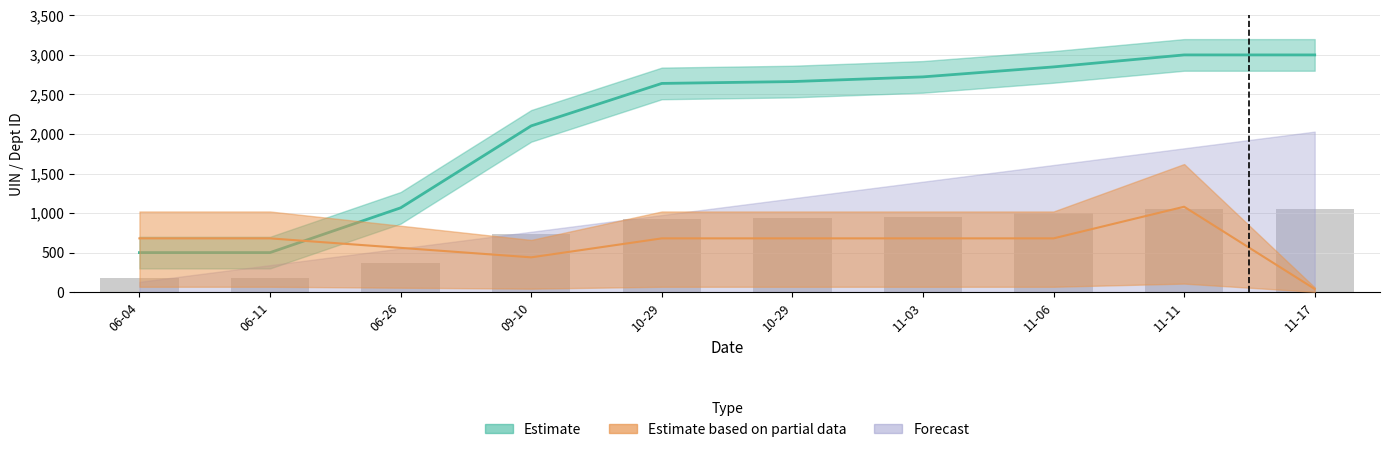

How many values in the Estimate series exceed 2662?

5